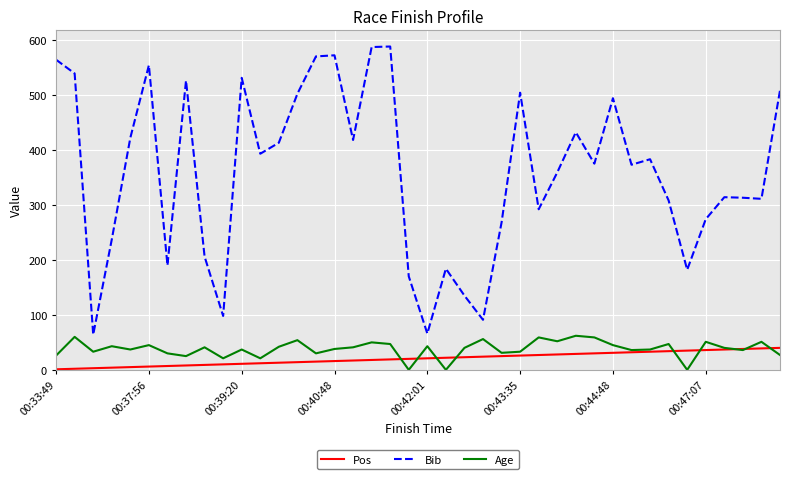

Which series has the largest total across all categories?

Bib